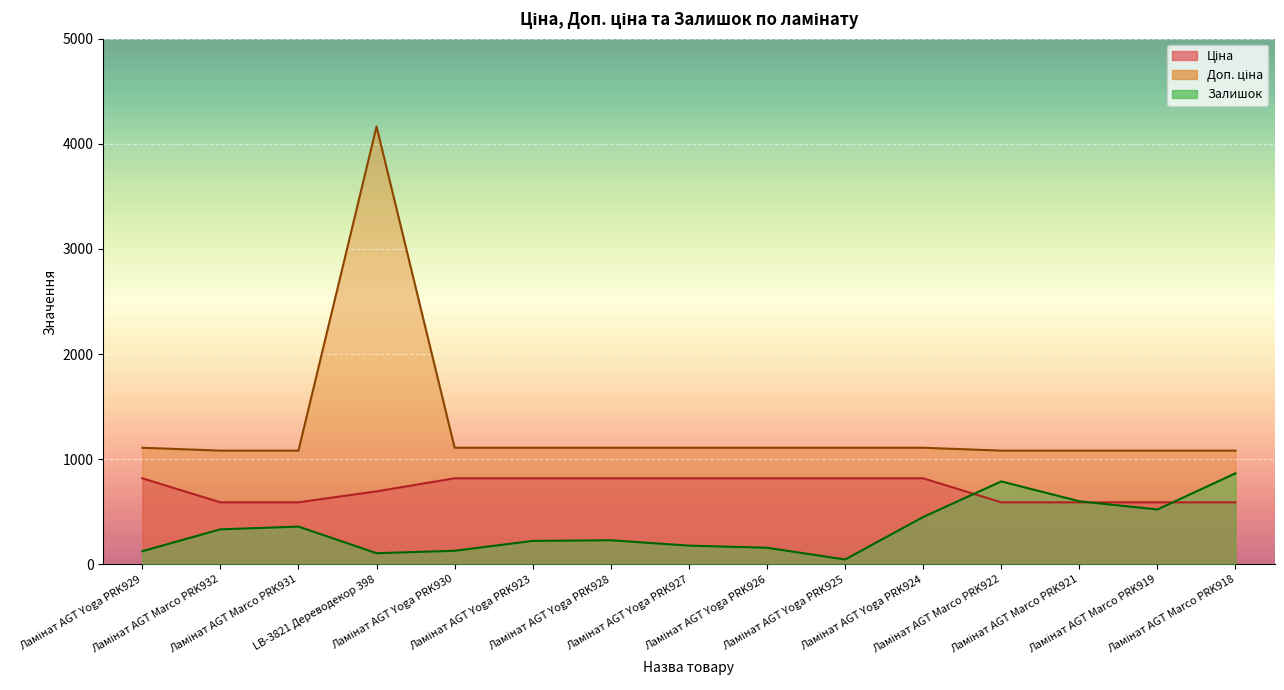

At how many categories does at least one series exceed 3705?

1